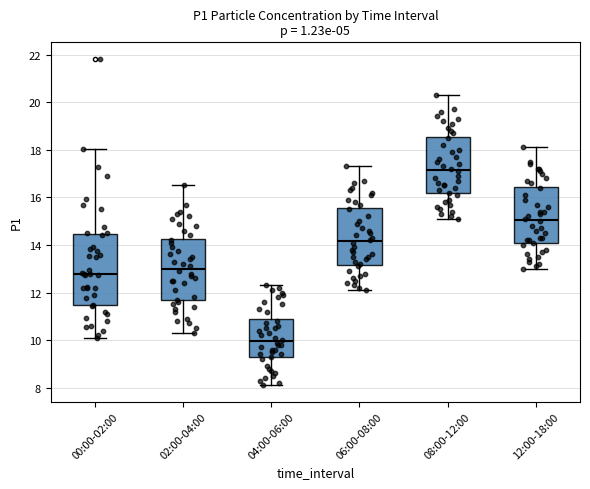

Which box is the tallest, from its lower edge to its upper edge?

00:00-02:00